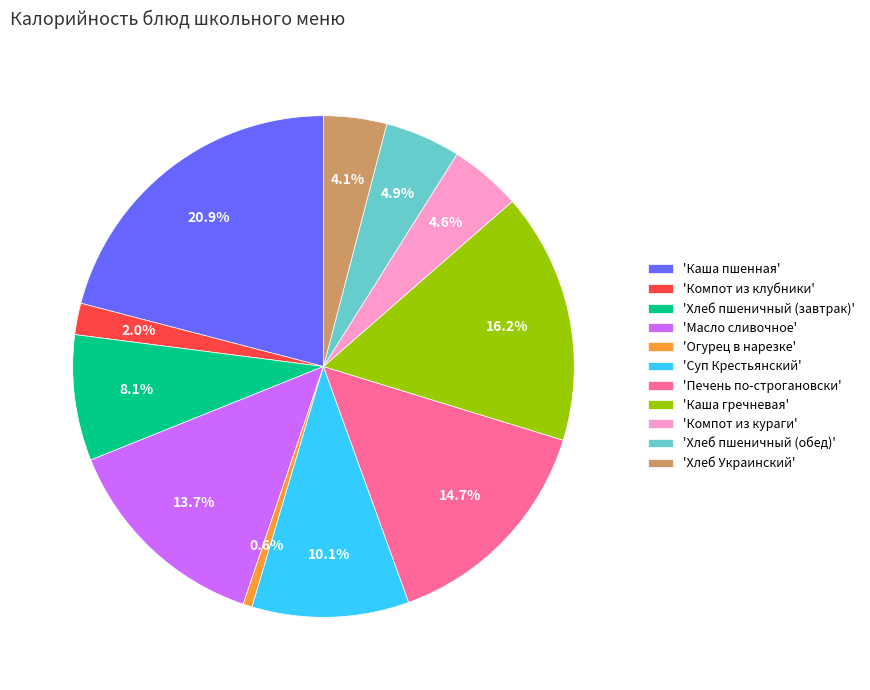

Does any single category account for the majority?

No